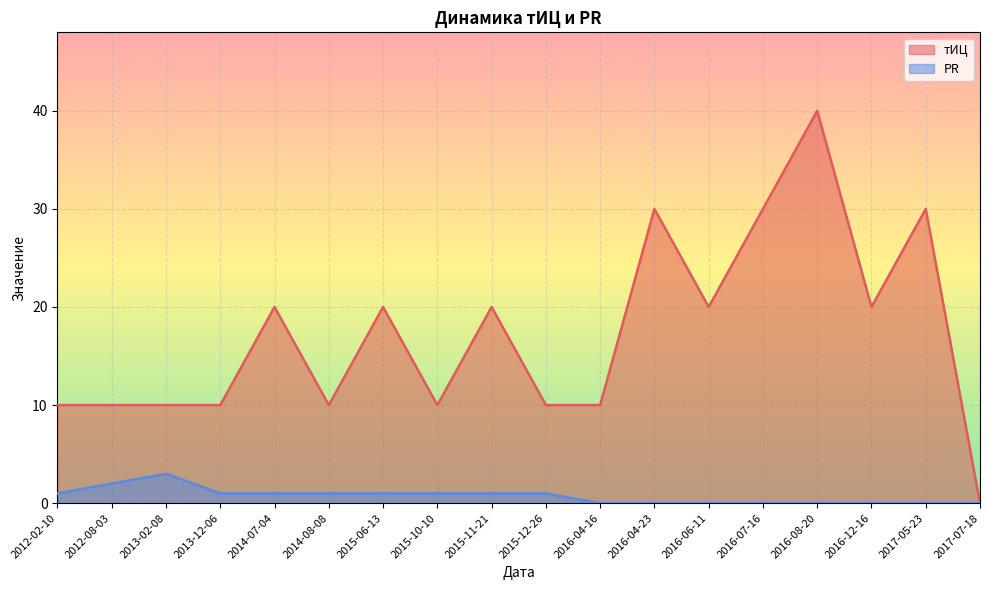

How many interior local peaks does the тИЦ series have?

6